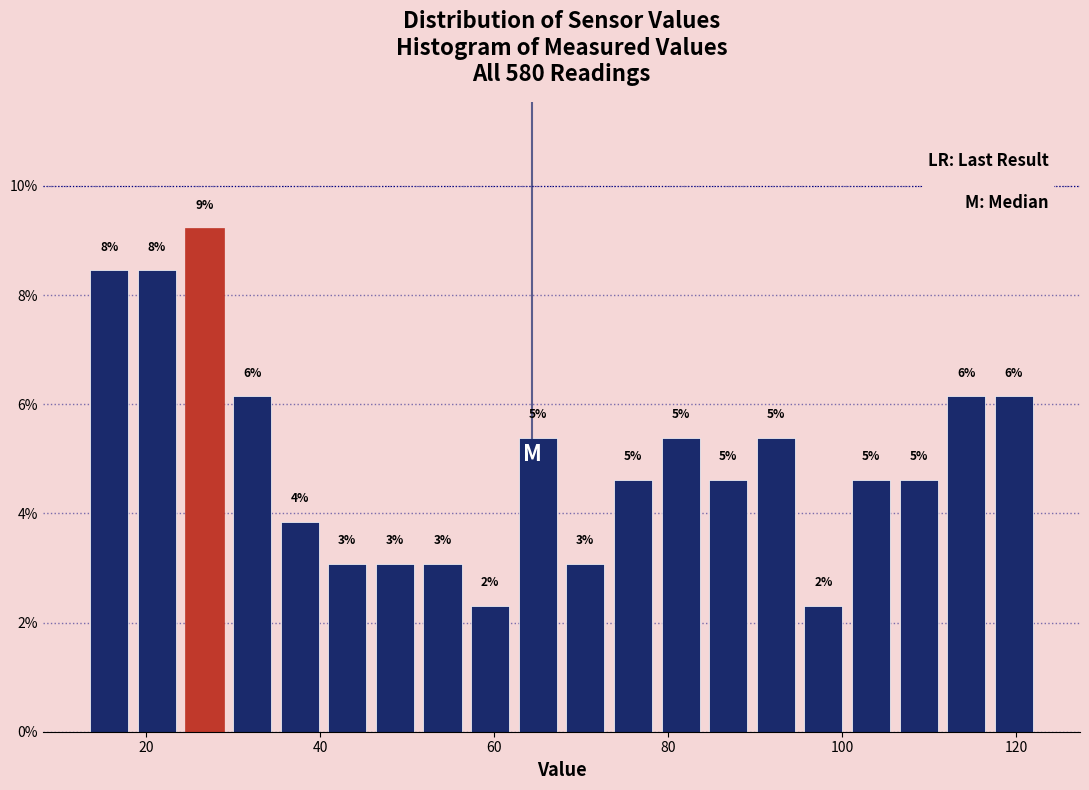

Around what value on the x-axis is the tallest bar? Give the approximate position of its centre, as read against the axis.

26